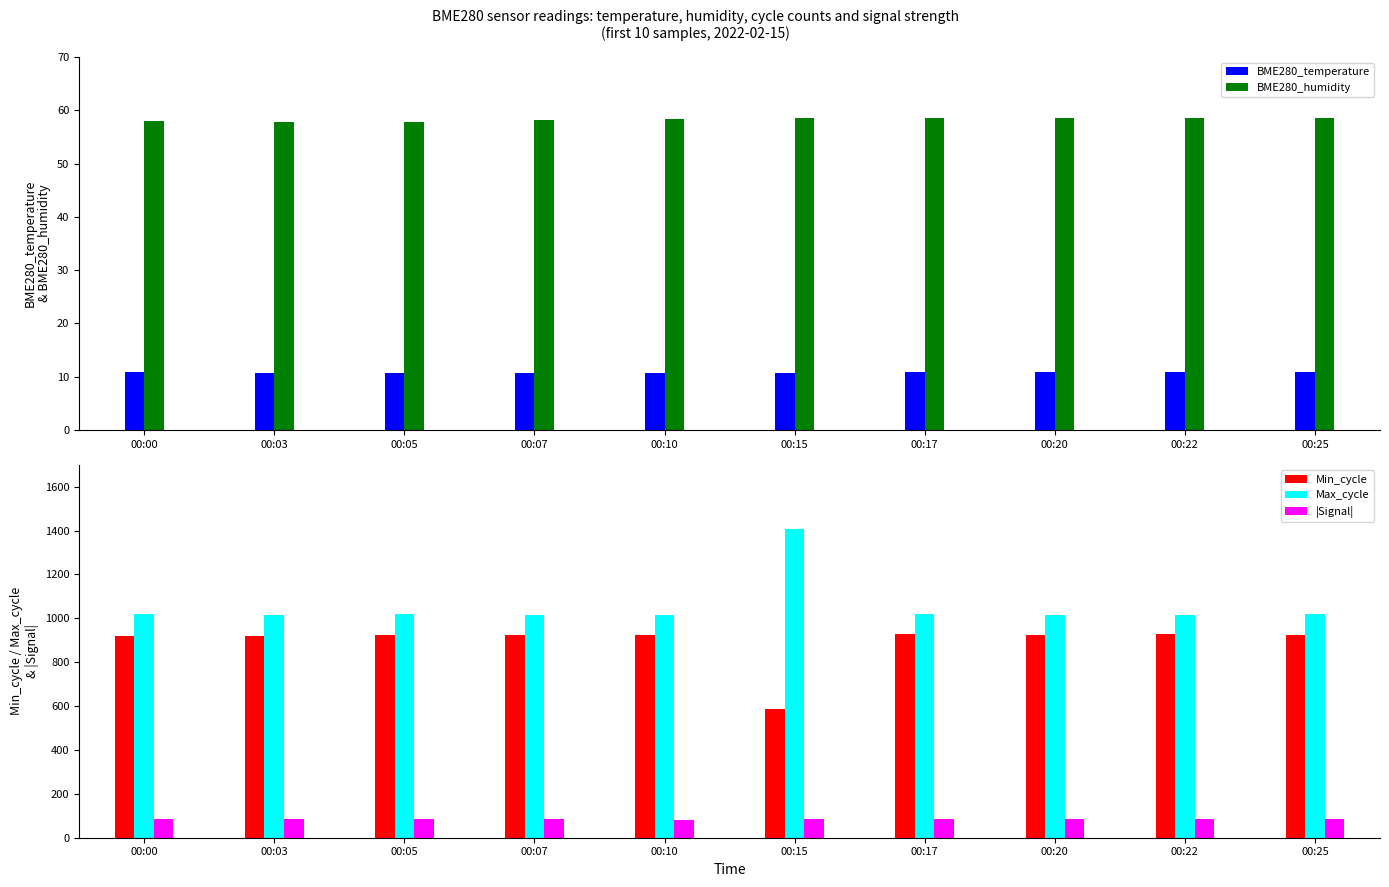

List the labels in order of Min_cycle value, largest first.

00:17, 00:22, 00:05, 00:07, 00:10, 00:20, 00:25, 00:00, 00:03, 00:15